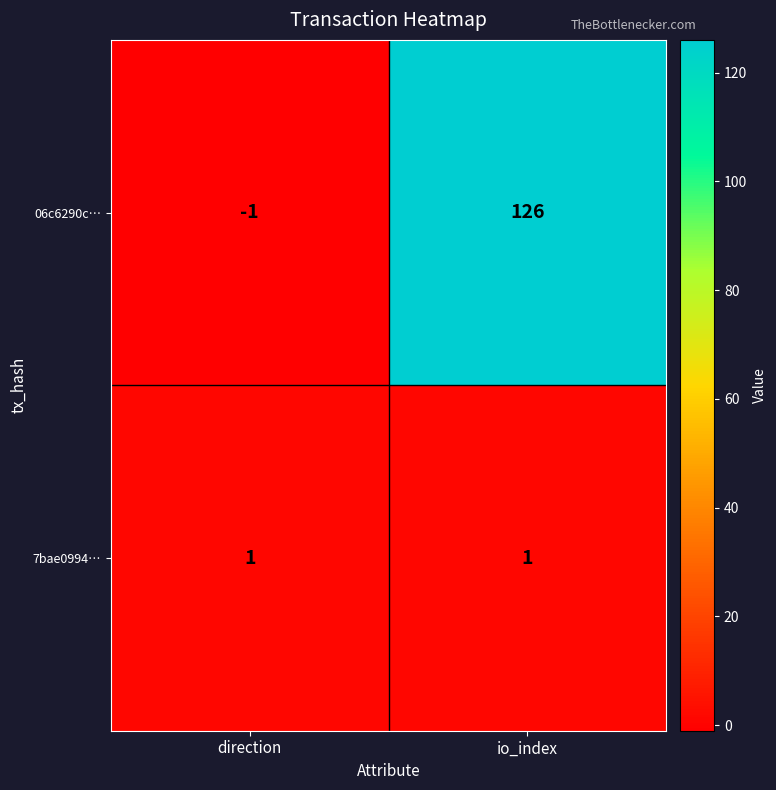

List the series in order of their peak value, lowest first.

7bae0994…, 06c6290c…